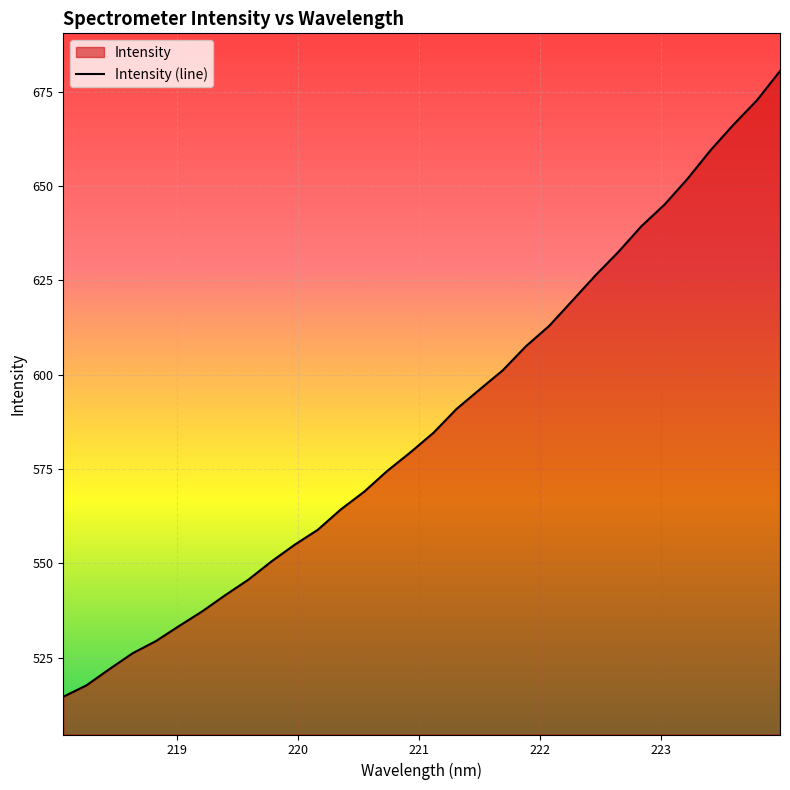

What is the minimum value shown in the chart?

514.6